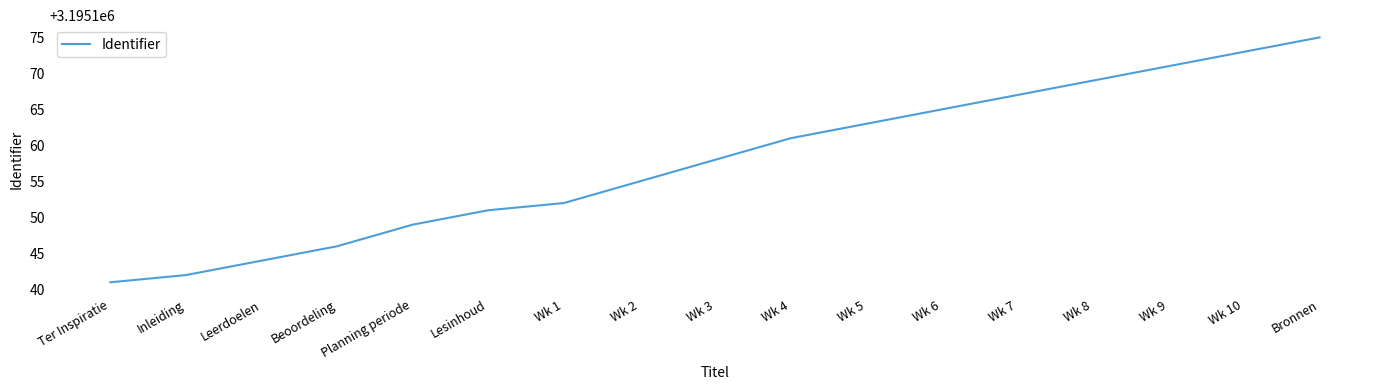

Does the chart display data point markers on the line(s)?

No